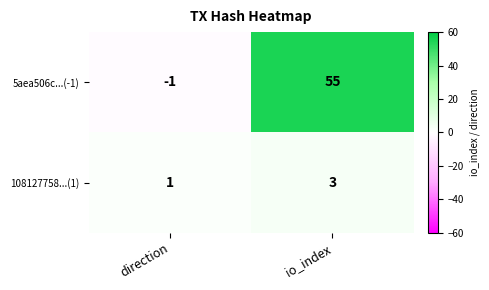

What is the spread (max minus min) of values at direction?

2